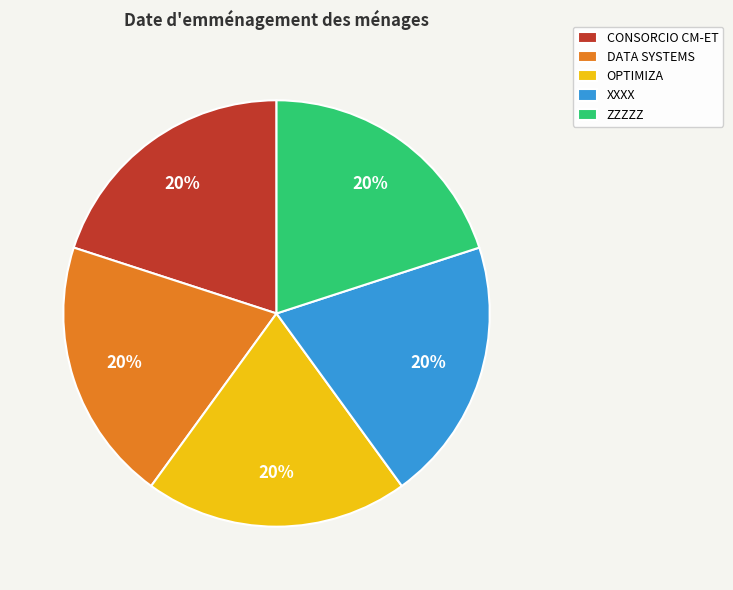

True or false: OPTIMIZA accounts for 12% of the total.

False